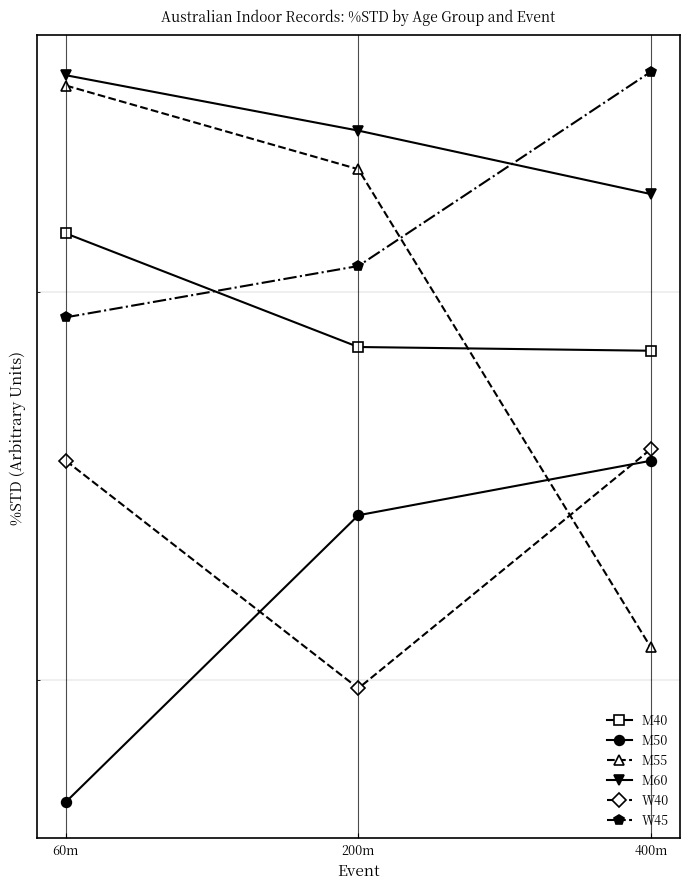

At which label does M50 reach its peak?

400m